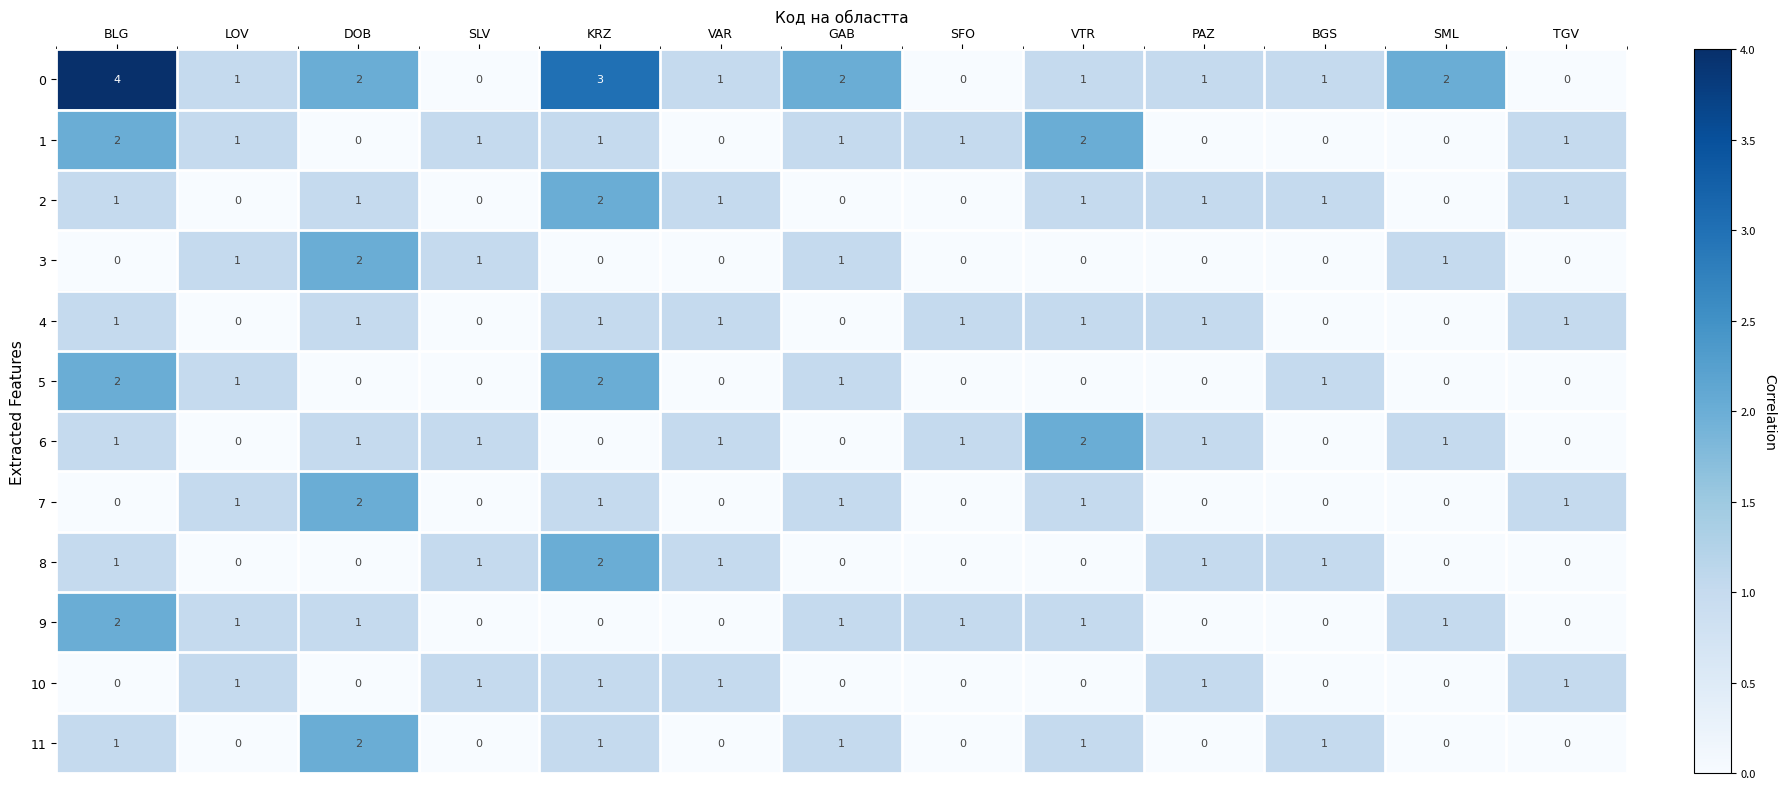

Is the value of 6 at GAB greater than the value of 9 at GAB?

No